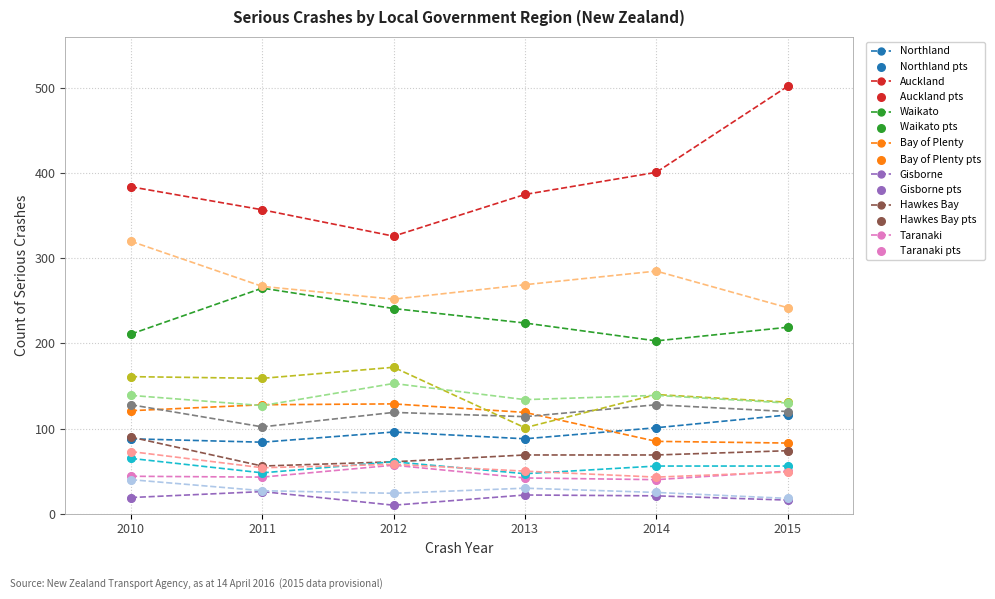

What is the greatest value displayed?

502